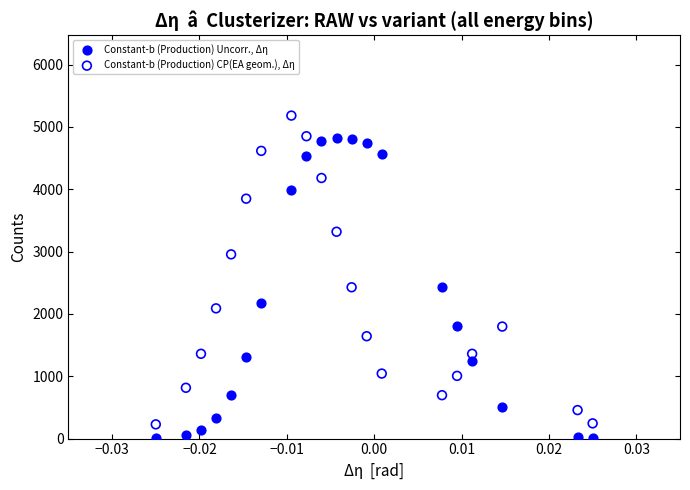

Which series contains the highest Y value?

Constant-b (Production) CP(EA geom.), Δη